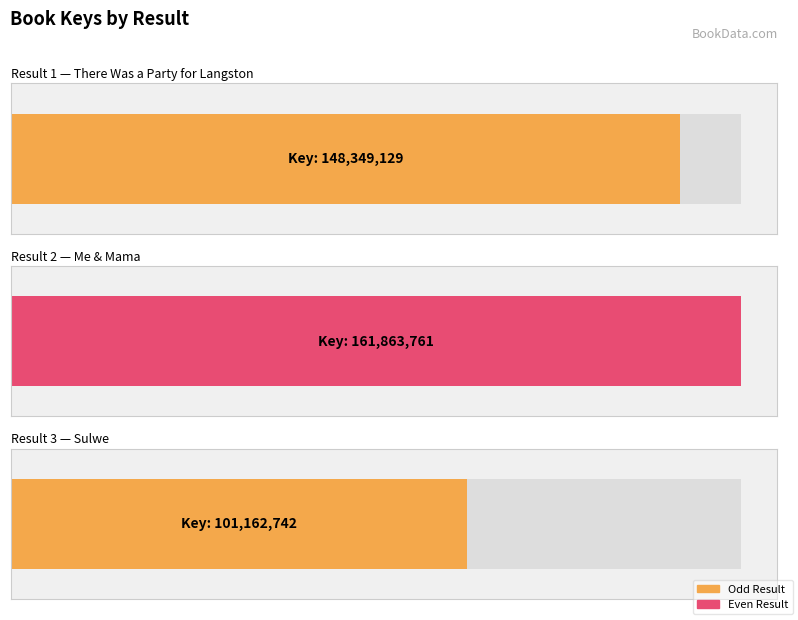

What is the difference between the maximum and second lowest values?

13514632